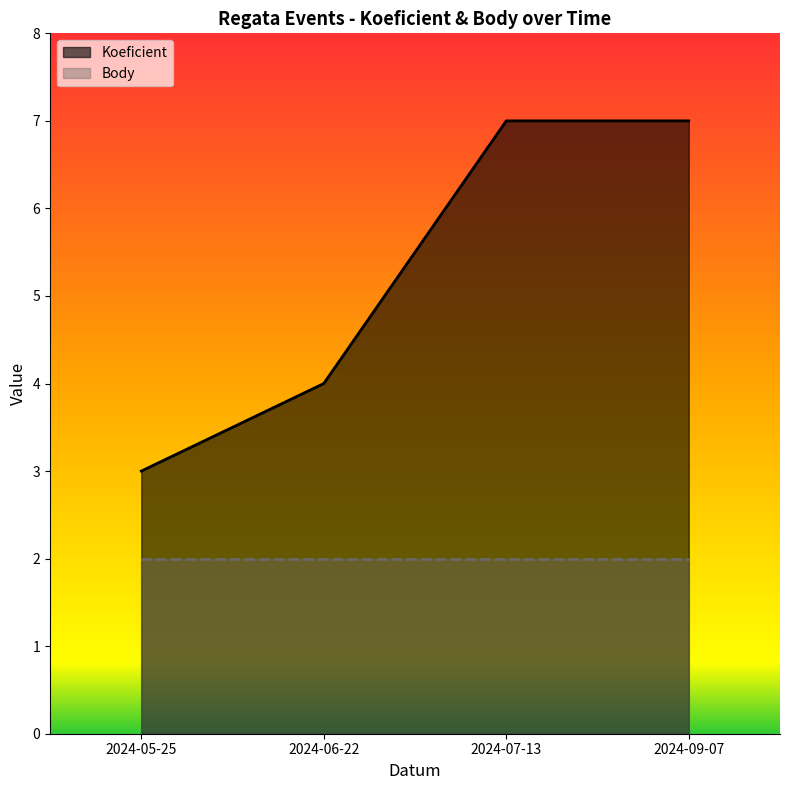

At which category does the chart reach its minimum across all series?

2024-05-25